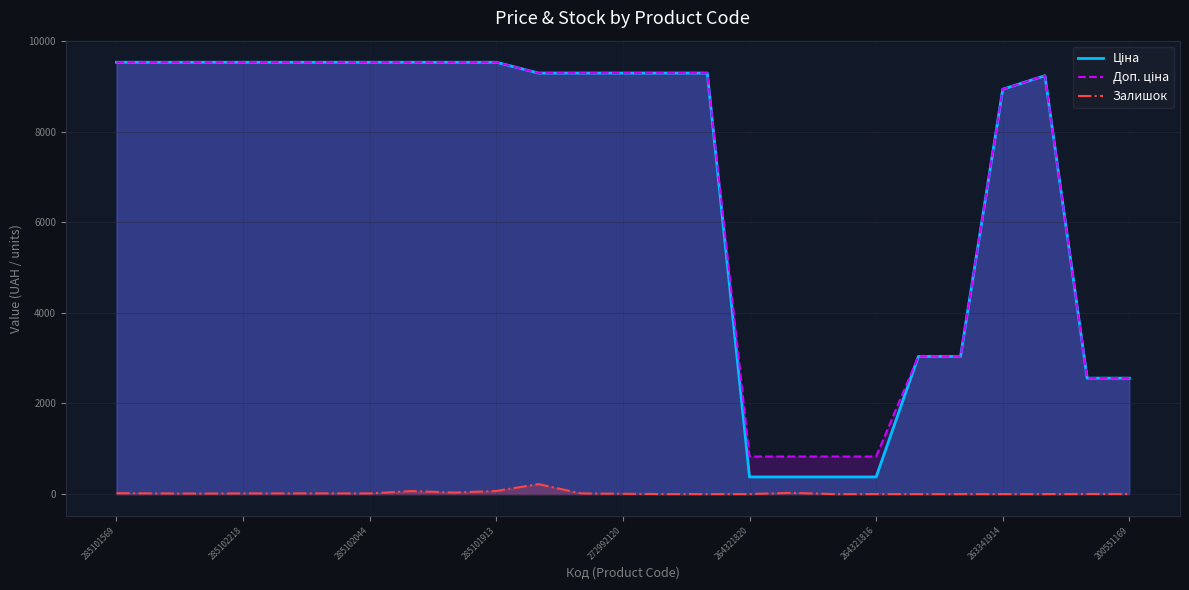

Reading right to left, list all the values displayed in this chart.

Ціна: 2558.9	2558.9	9235.4	8936.2	3038.3	3038.3	377.6	377.6	377.6	377.6	9293.2	9293.2	9293.2	9293.2	9293.2	9531.7	9531.7	9531.7	9531.7	9531.7	9531.7	9531.7	9531.7	9531.7	9531.7
Доп. ціна: 2559.0	2559.0	9235.4	8936.2	3038.0	3038.0	829.0	829.0	829.0	829.0	9293.2	9293.2	9293.2	9293.2	9293.2	9531.7	9531.7	9531.7	9531.7	9531.7	9531.7	9531.7	9531.7	9531.7	9531.7
Залишок: 3.0	2.0	0.0	0.0	0.0	0.0	0.0	0.0	27.0	0.0	0.0	0.0	6.0	15.0	220.0	68.0	33.0	67.0	14.0	16.0	15.0	15.0	11.0	15.0	19.0